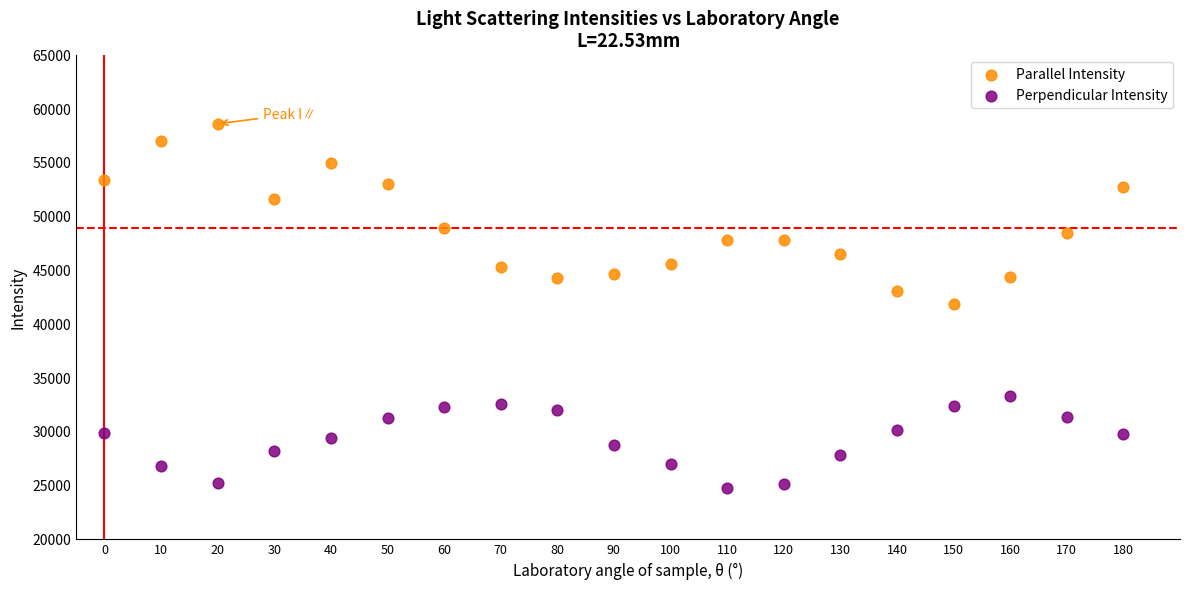

Which series reaches the minimum Y coordinate?

Perpendicular Intensity